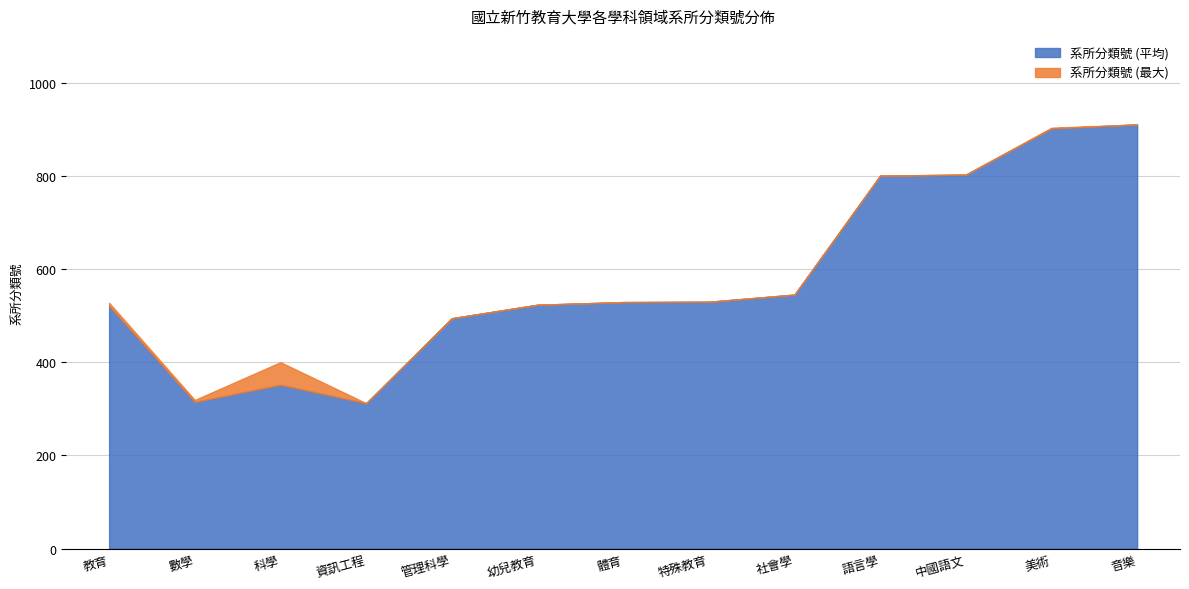

Reading right to left, transcribe all the data shown in this chart.

系所分類號 (平均): 910.0	901.5	802.2	800.3	545.0	529.6	528.9	523.2	494.3	312.0	351.5	314.6	521.1
系所分類號 (最大): 910.0	903.0	802.5	800.3	545.0	529.6	528.9	523.2	494.3	312.0	400.0	319.0	527.4